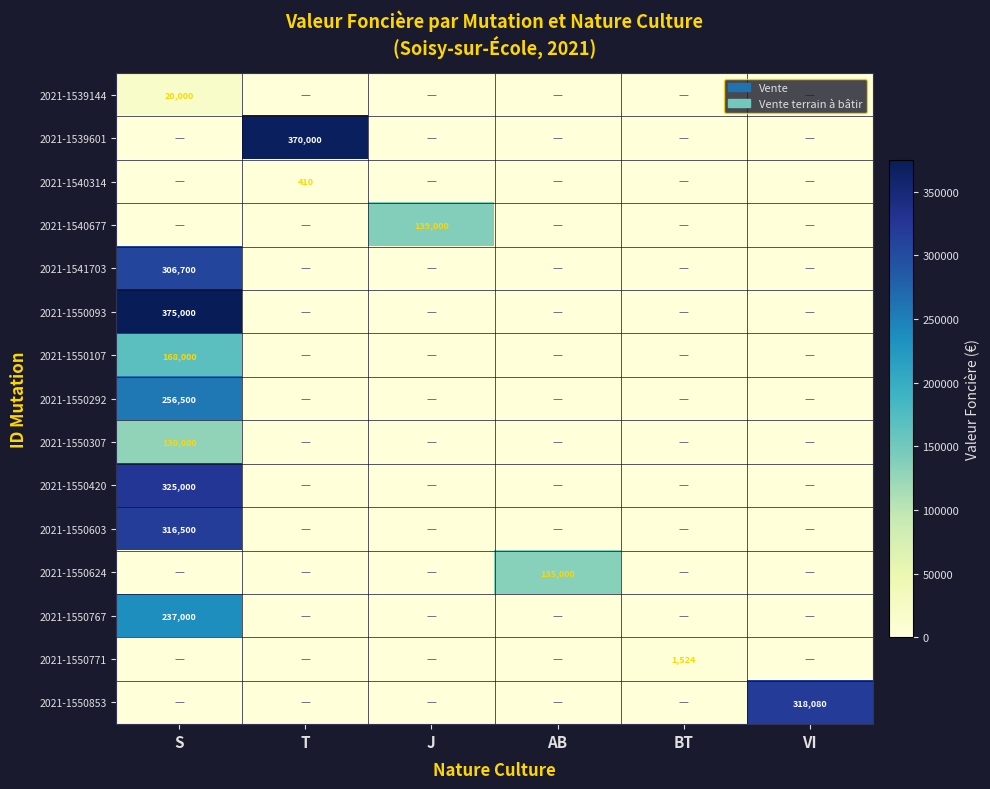

The value of 2021-1540677 at J is 139000. True or false?

True